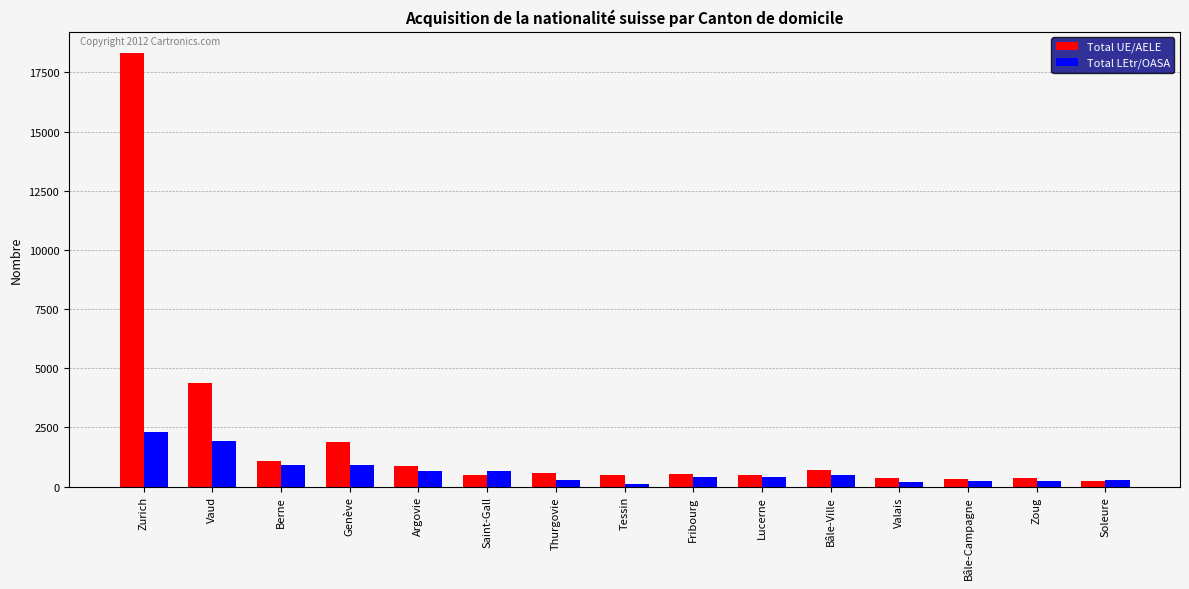

The Total LEtr/OASA series shows 470 at Bâle-Ville. True or false?

True